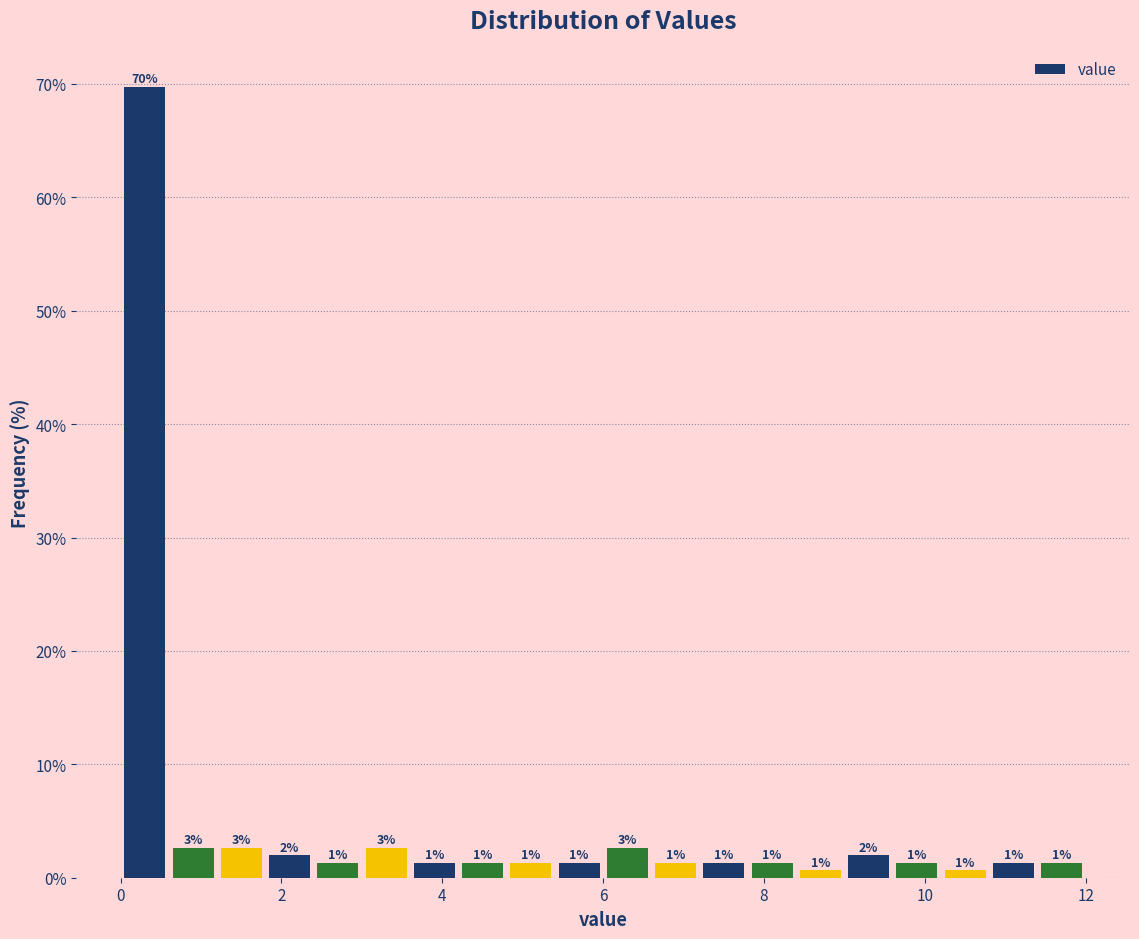

Read against the x-axis, roughly where is the centre of the tallest bar?

0.4